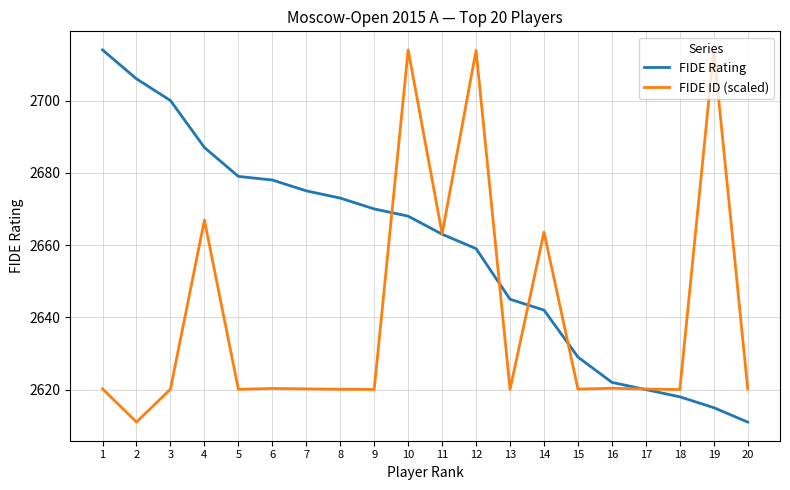

What is the smallest value displayed?

2611.0